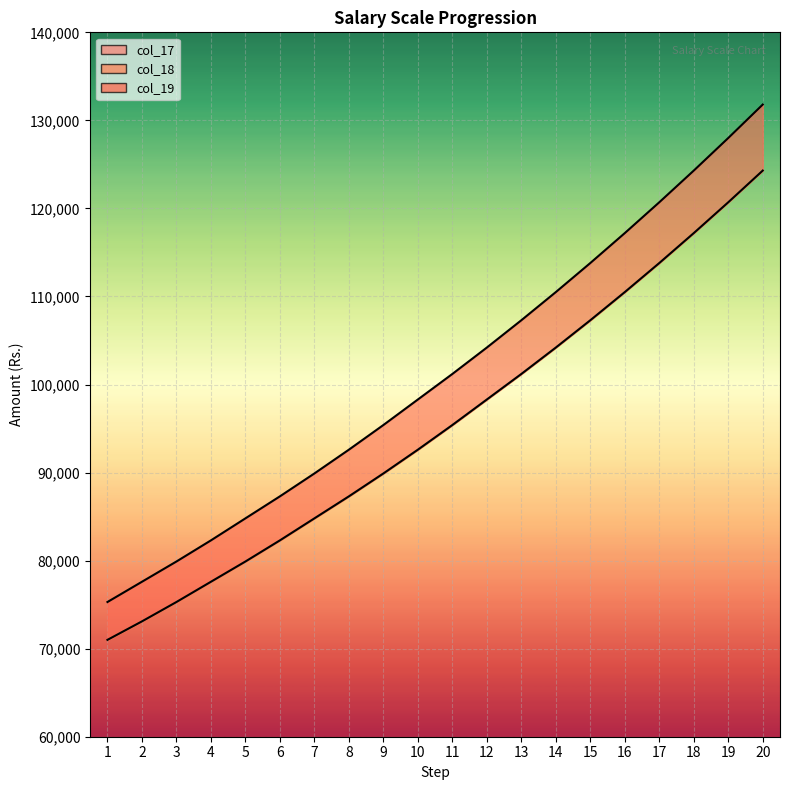

Reading left to right, list all the values displayed in this chart.

col_17: 1=71000	2=73100	3=75300	4=77600	5=79900	6=82300	7=84800	8=87300	9=89900	10=92600	11=95400	12=98300	13=101200	14=104200	15=107300	16=110500	17=113800	18=117200	19=120700	20=124300
col_18: 1=75300	2=77600	3=79900	4=82300	5=84800	6=87300	7=89900	8=92600	9=95400	10=98300	11=101200	12=104200	13=107300	14=110500	15=113800	16=117200	17=120700	18=124300	19=128000	20=131800